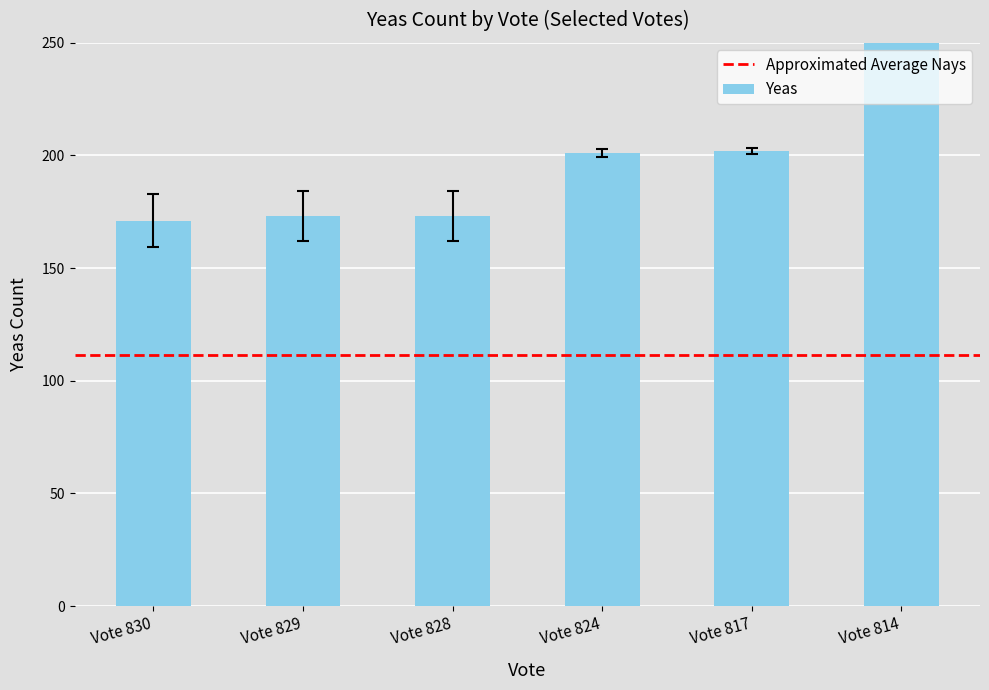

Reading left to right, what are all the values shown in this chart?

Yeas: Vote 830=171.0	Vote 829=173.0	Vote 828=173.0	Vote 824=201.0	Vote 817=202.0	Vote 814=319.0
Nays: Vote 830=159.2	Vote 829=161.8	Vote 828=161.8	Vote 824=199.2	Vote 817=200.5	Vote 814=281.5